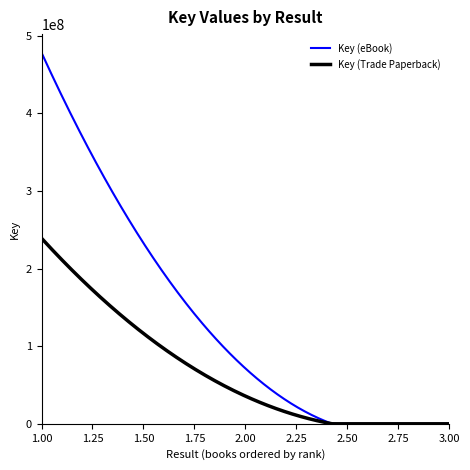

Is the value of Key (Trade Paperback) at 1 greater than the value of Key (eBook) at 3?

Yes